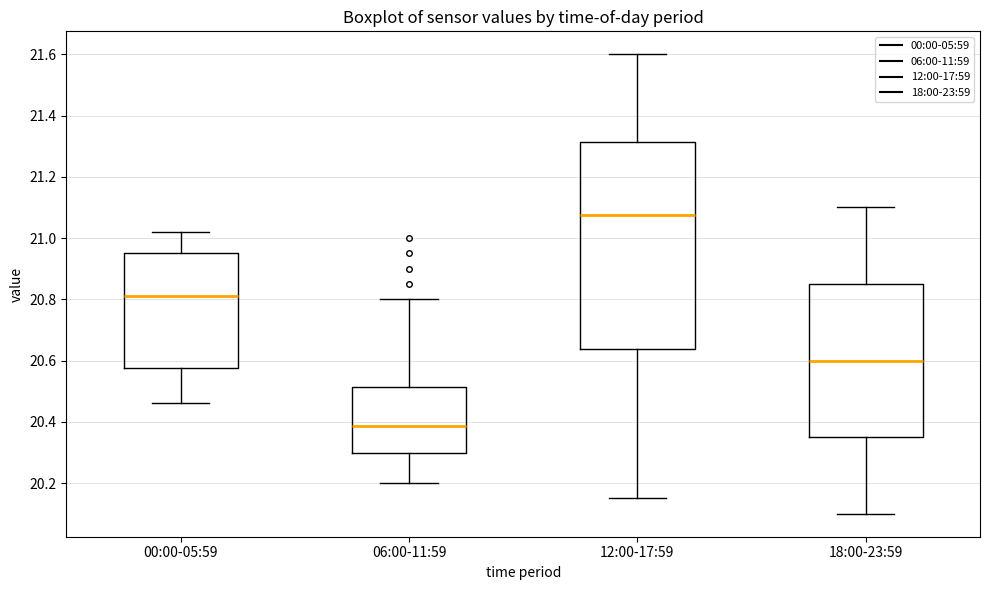

Reading left to right, read every box against the y-axis: the position of its median line, the range the box covers, and the ends of its whiskers. The values are not printed on the chart, so give them approximately, as read against the axis.

00:00-05:59: median 20.82, box 20.58 to 20.96, whiskers 20.46 to 21.02
06:00-11:59: median 20.38, box 20.30 to 20.52, whiskers 20.20 to 20.80
12:00-17:59: median 21.08, box 20.64 to 21.32, whiskers 20.16 to 21.60
18:00-23:59: median 20.60, box 20.36 to 20.86, whiskers 20.10 to 21.10